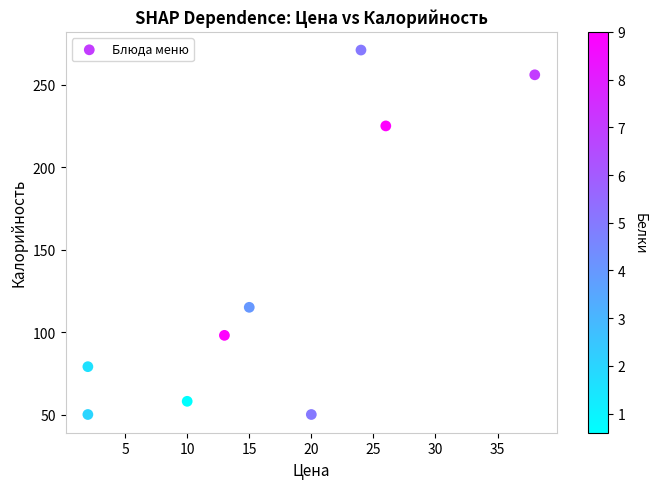

What is the average X value?

17